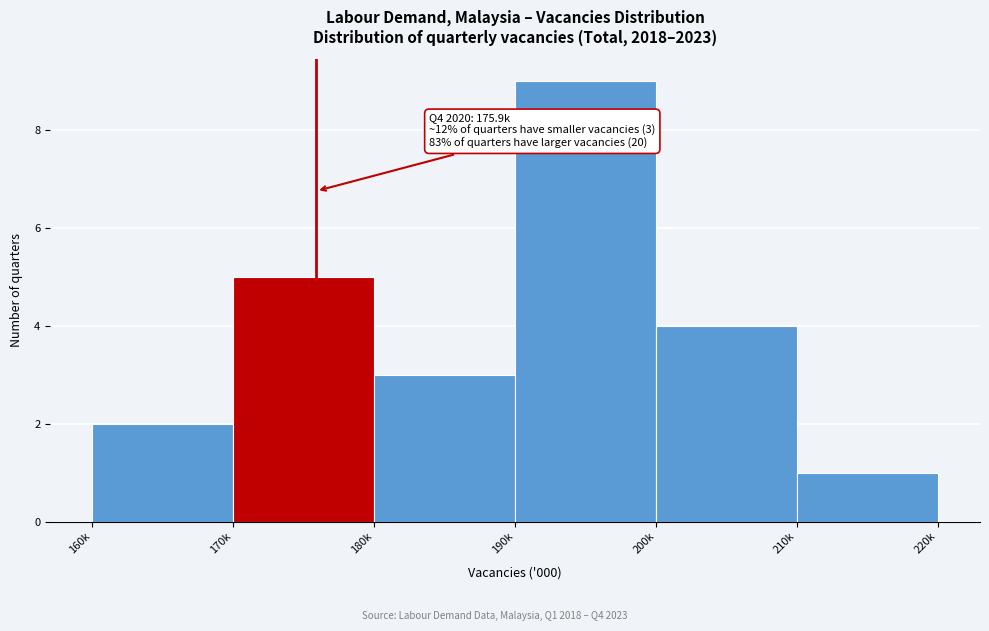

Reading left to right, transcribe all the data shown in this chart.

160k=2	170k=5	180k=3	190k=9	200k=4	210k=1